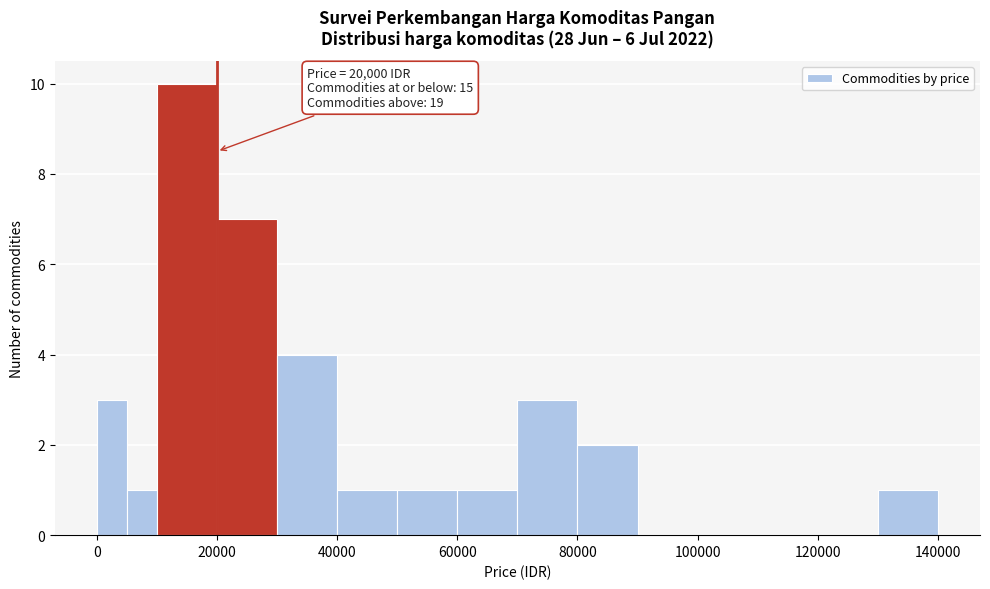

Around what value on the x-axis is the tallest bar? Give the approximate position of its centre, as read against the axis.

16000